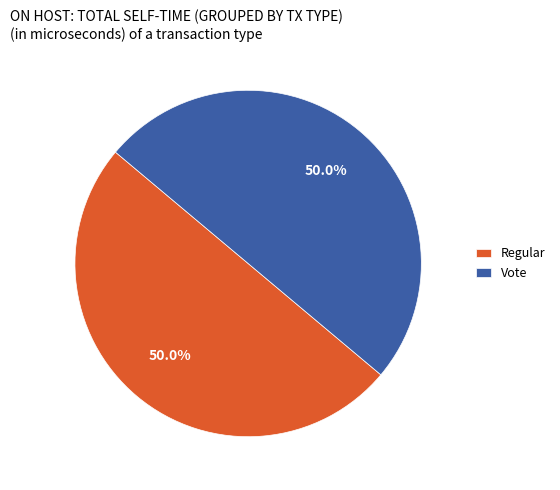

Approximately how many times larger is the value at Regular compared to Vote?

1.0